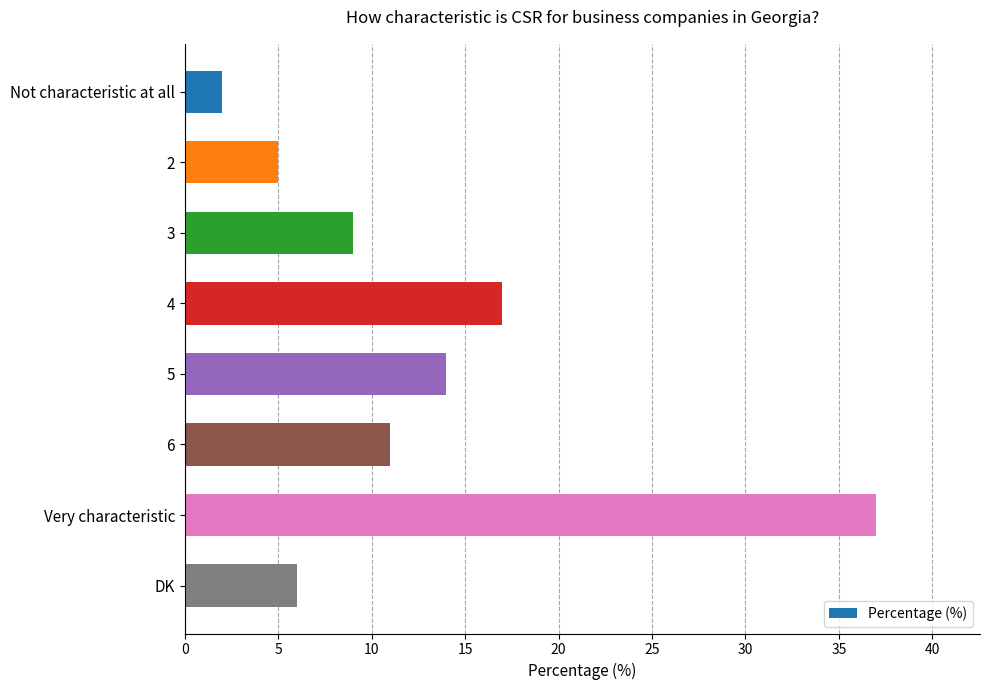

Rank the categories by value from highest to lowest.

Very characteristic, 4, 5, 6, 3, DK, 2, Not characteristic at all